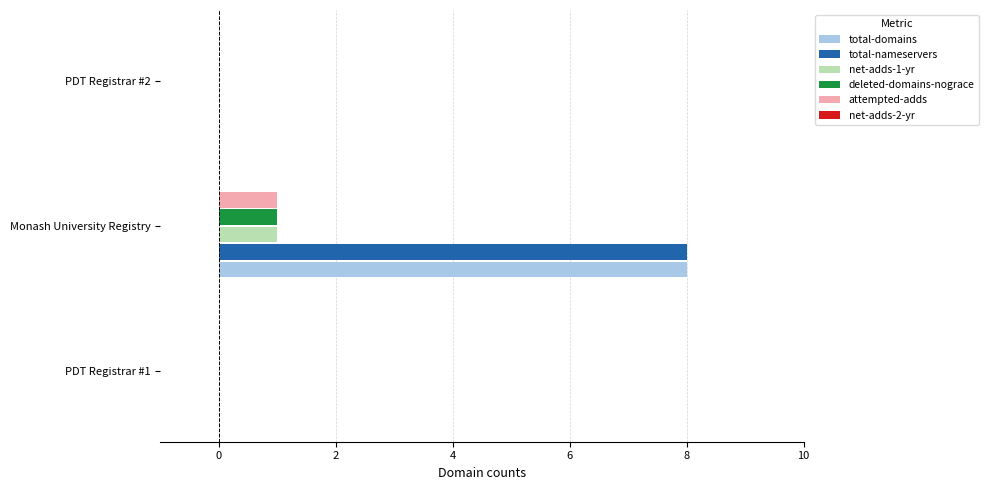

How many series are shown in this chart?

5